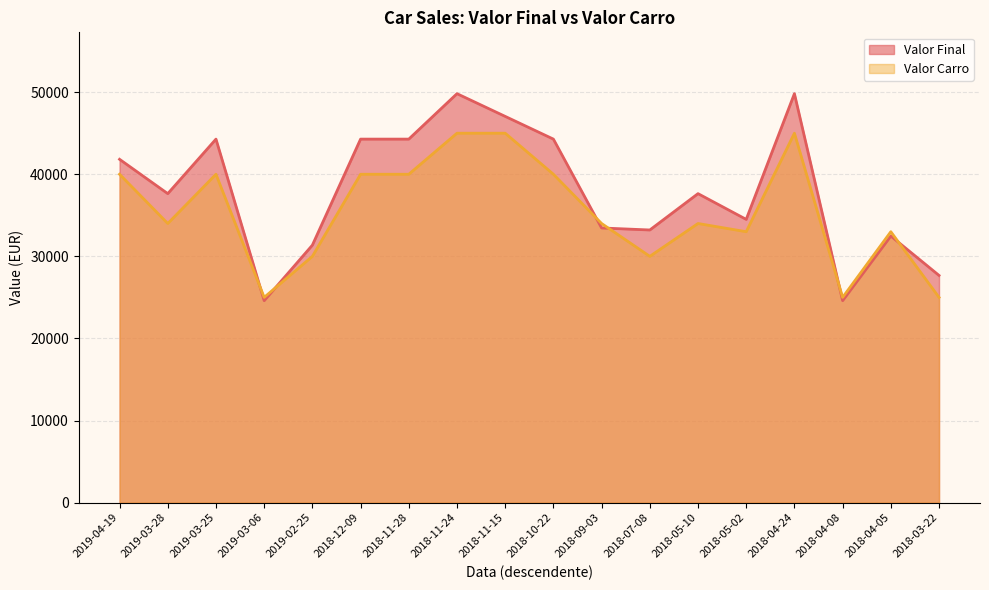

Reading left to right, extract all data points from this chart.

Valor Final: 41820.0	37638.0	44280.0	24600.0	31365.0	44280.0	44280.0	49815.0	47047.5	44280.0	33456.0	33210.0	37638.0	34501.5	49815.0	24600.0	32472.0	27675.0
Valor Carro: 40000.0	34000.0	40000.0	25000.0	30000.0	40000.0	40000.0	45000.0	45000.0	40000.0	34000.0	30000.0	34000.0	33000.0	45000.0	25000.0	33000.0	25000.0